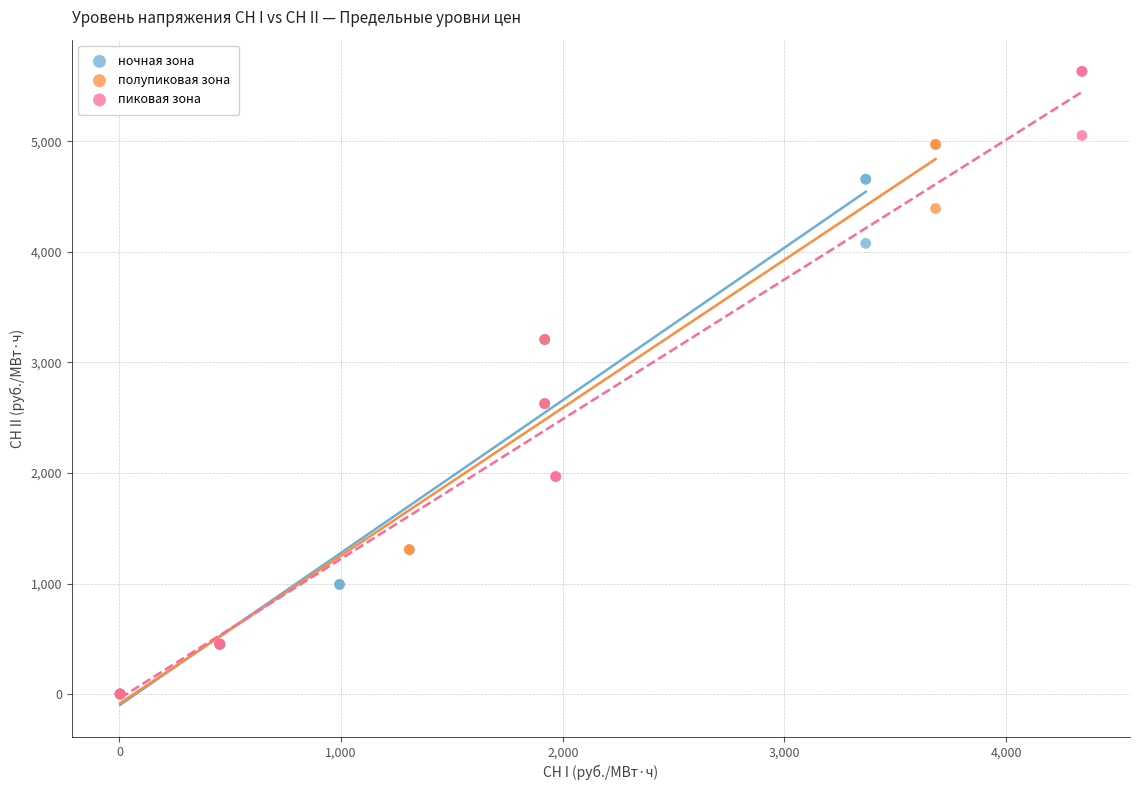

Which series has the largest Y range (max minus min)?

пиковая зона